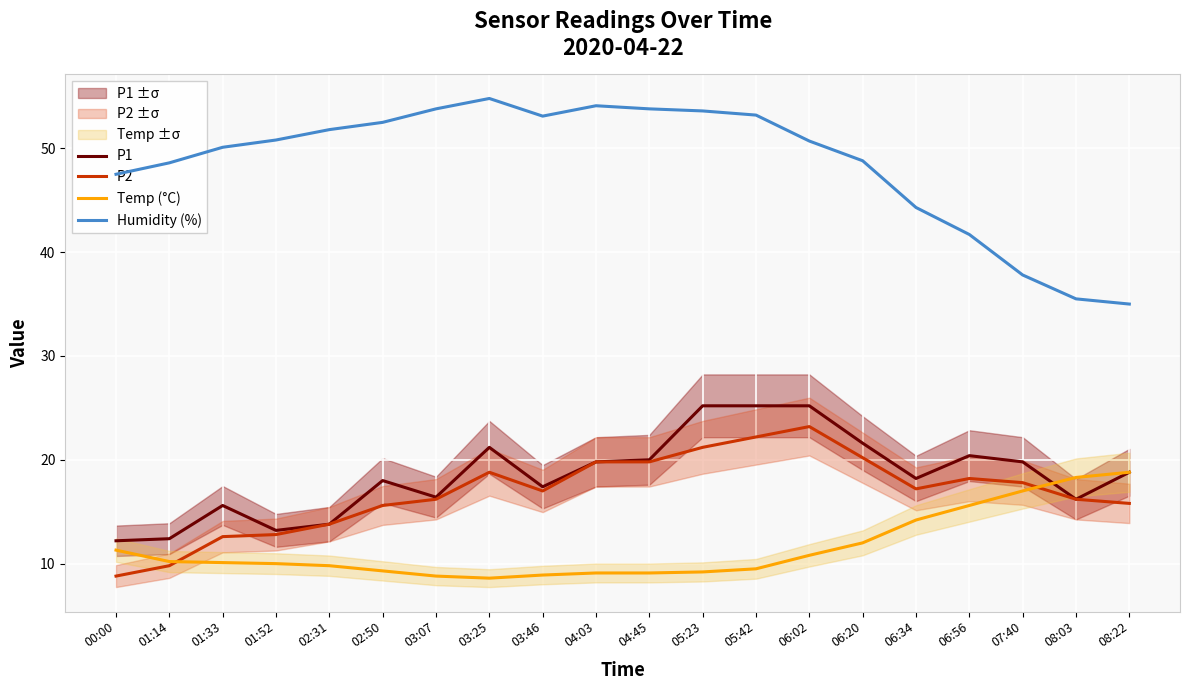

What is the total value across all series at 06:56?

95.9